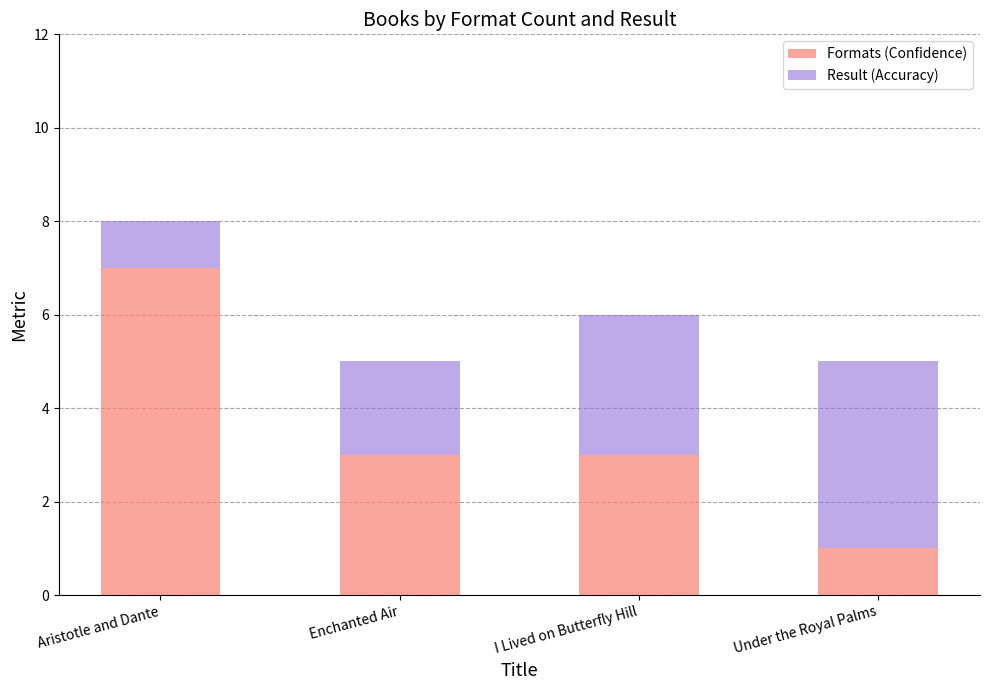

What is the total value across all series at Enchanted Air?

5